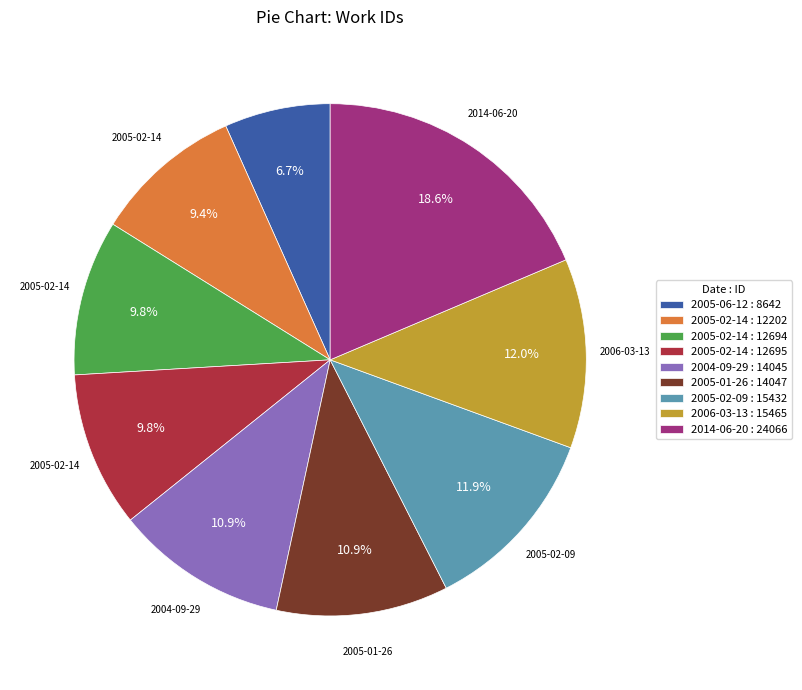

Do 2005-01-26 : 14047 and 2005-02-14 : 12695 together represent more than half of the pie?

No